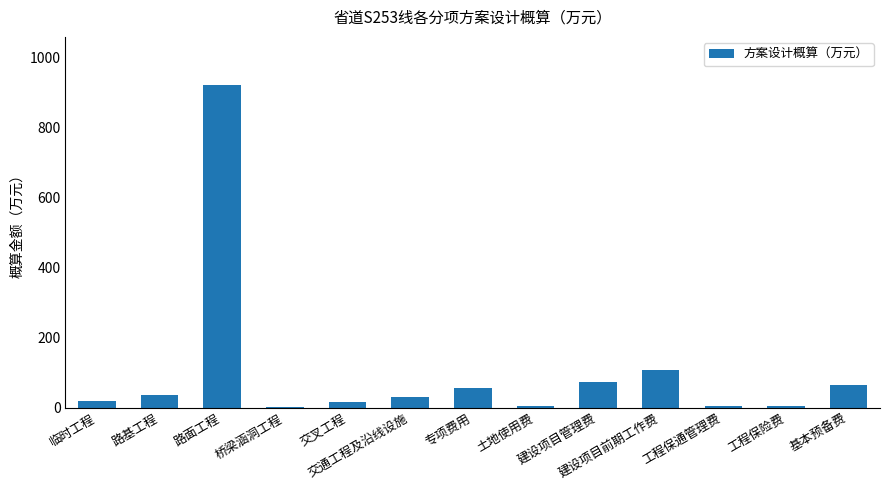

How many categories are shown in the chart?

13